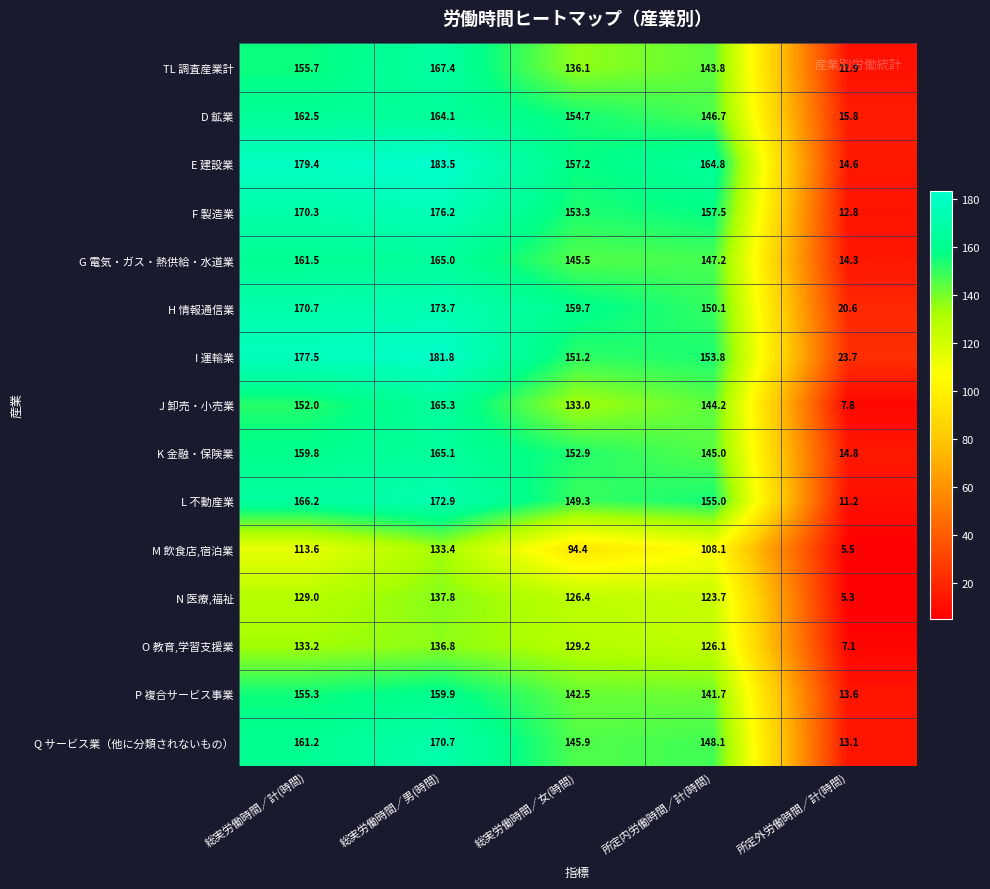

Which series has the largest total across all categories?

E 建設業